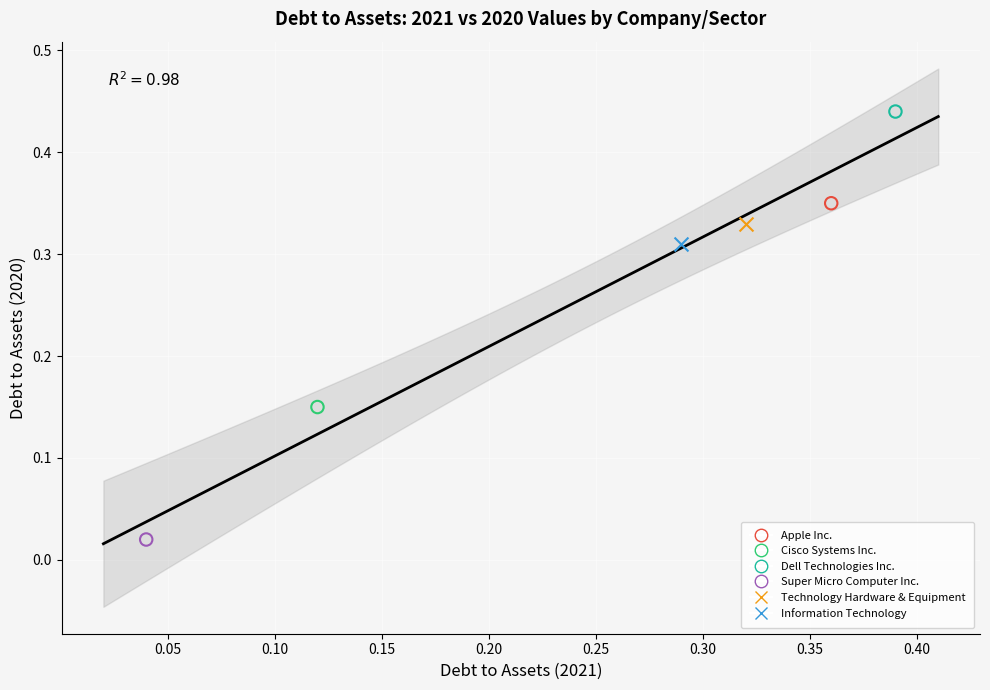

What are all the series names shown in the legend?

Apple Inc., Cisco Systems Inc., Dell Technologies Inc., Super Micro Computer Inc., Technology Hardware & Equipment, Information Technology